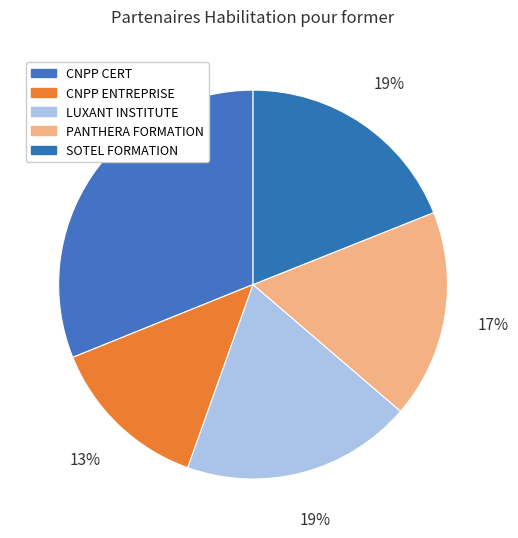

Count the number of slices in the pie.

5